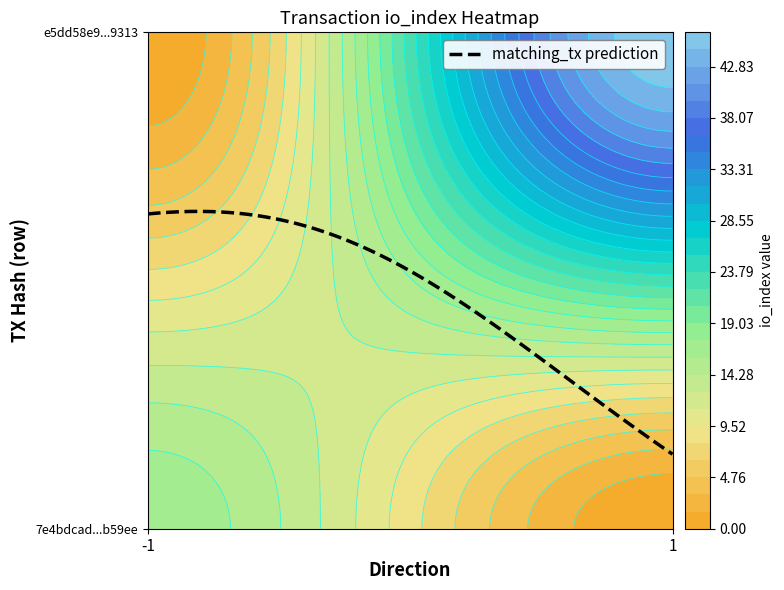

What is the spread (max minus min) of values at direction?

2